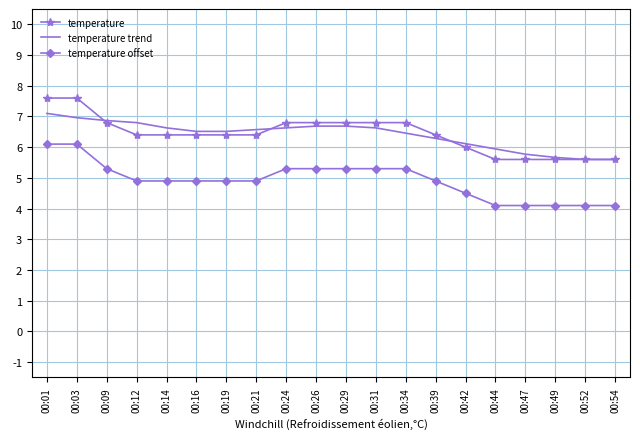

True or false: temperature and temperature offset intersect in this chart.

False